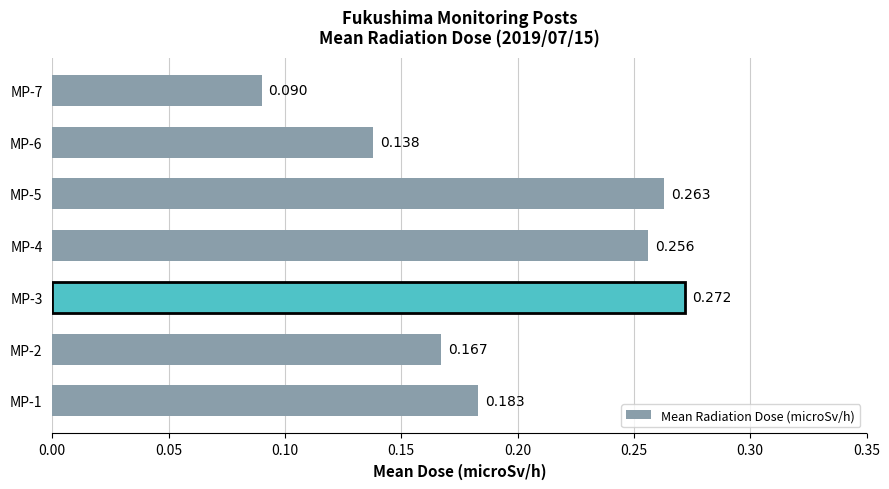

At which category does the chart reach its peak across all series?

MP-3